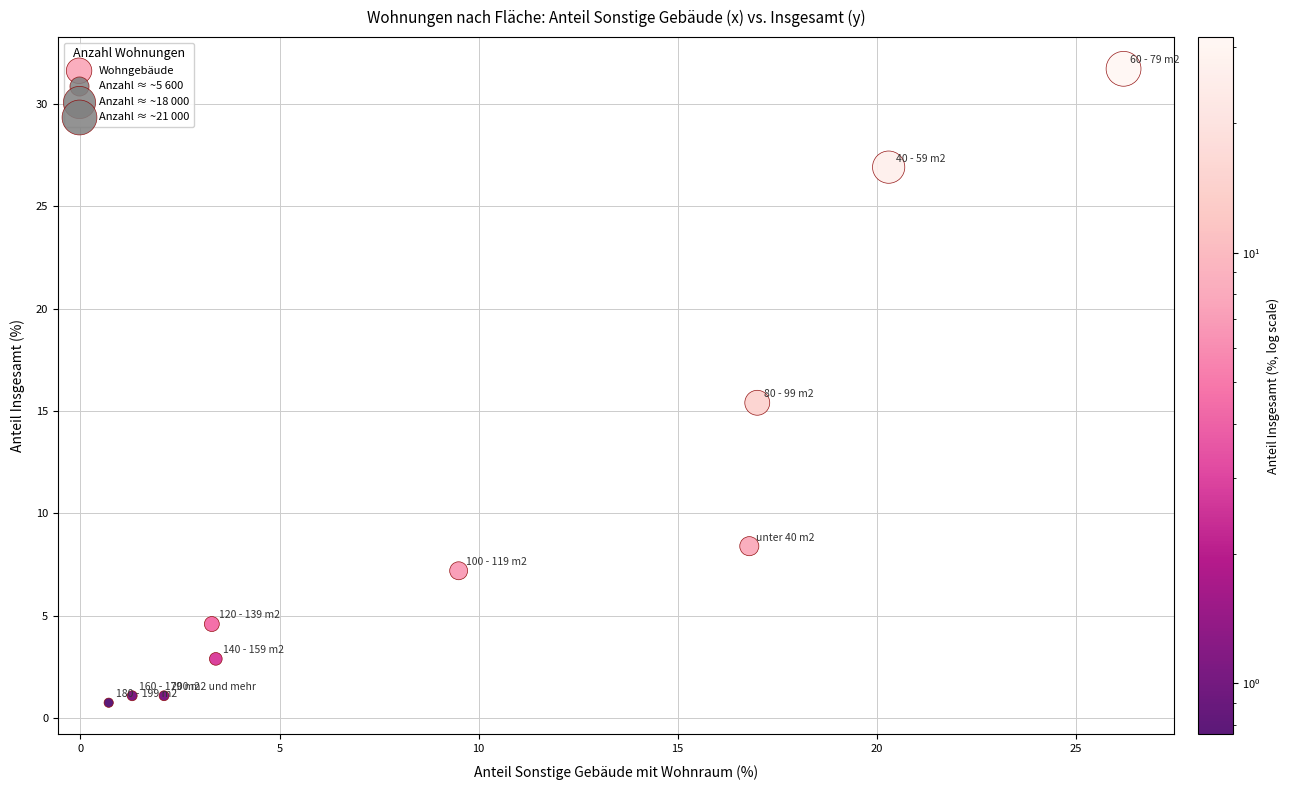

What is the average X value?

10.1